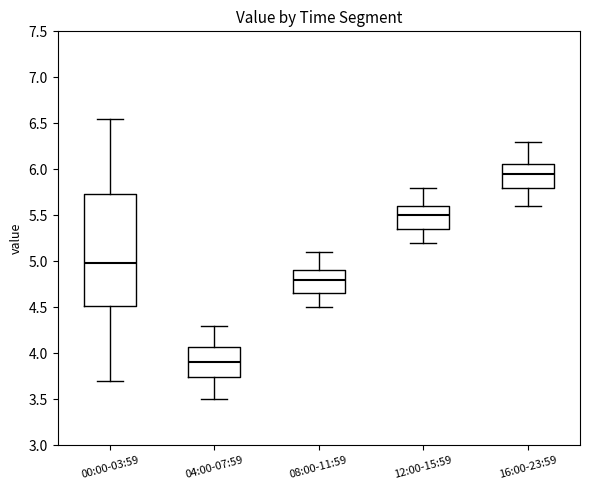

Where does the lower whisker of the box for 00:00-03:59 end on the y-axis? The values are not printed on the chart, so give them approximately, as read against the axis.

3.70